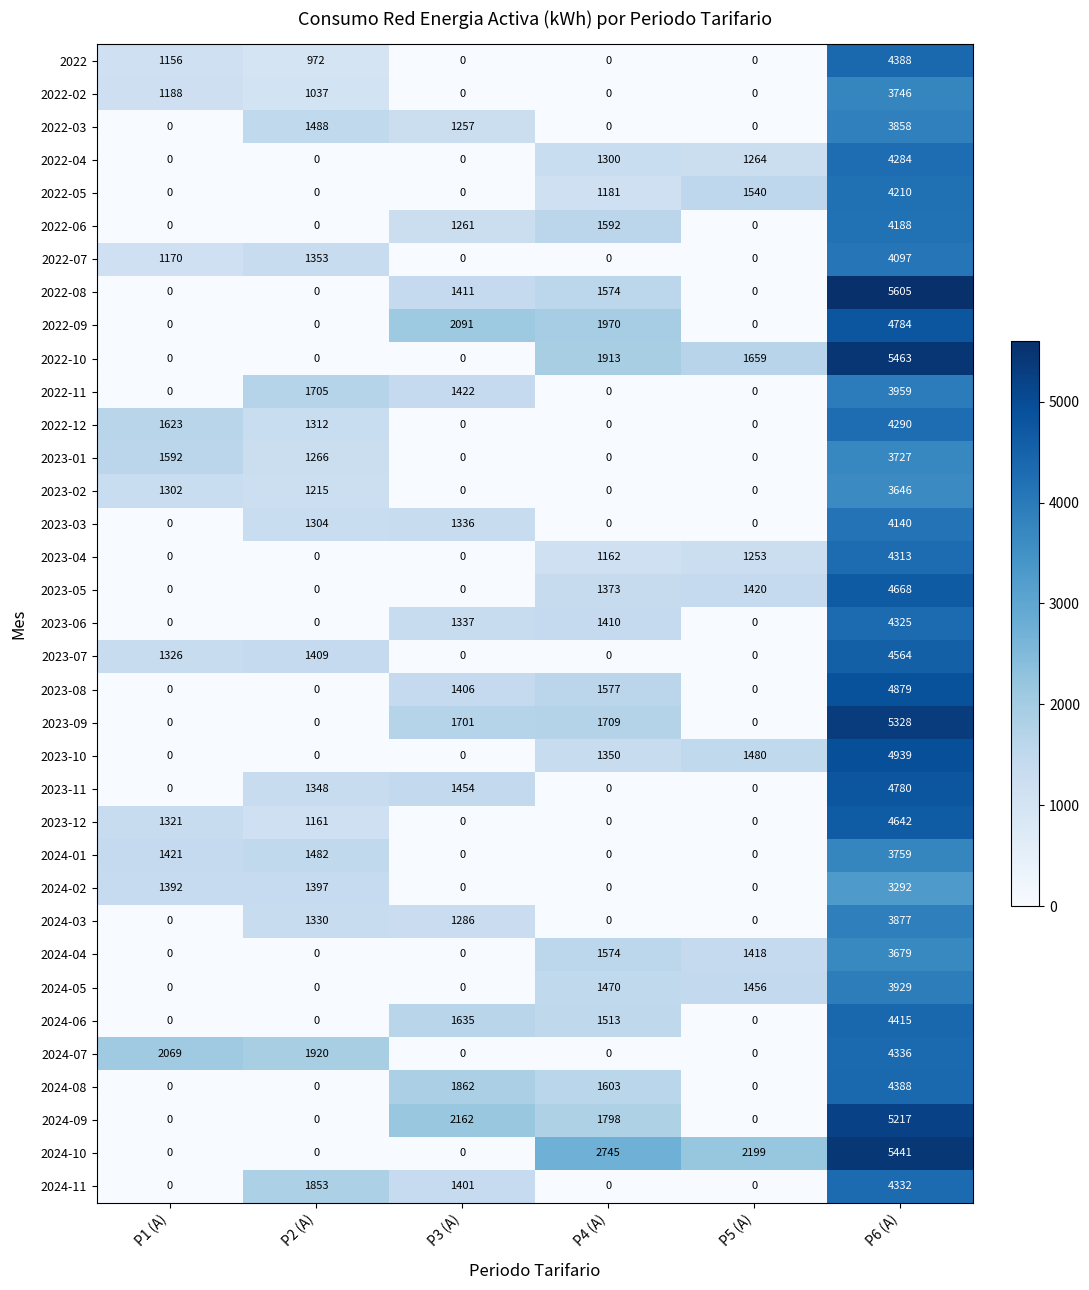

What is the difference between the highest and lowest values at P1 (A)?

2069